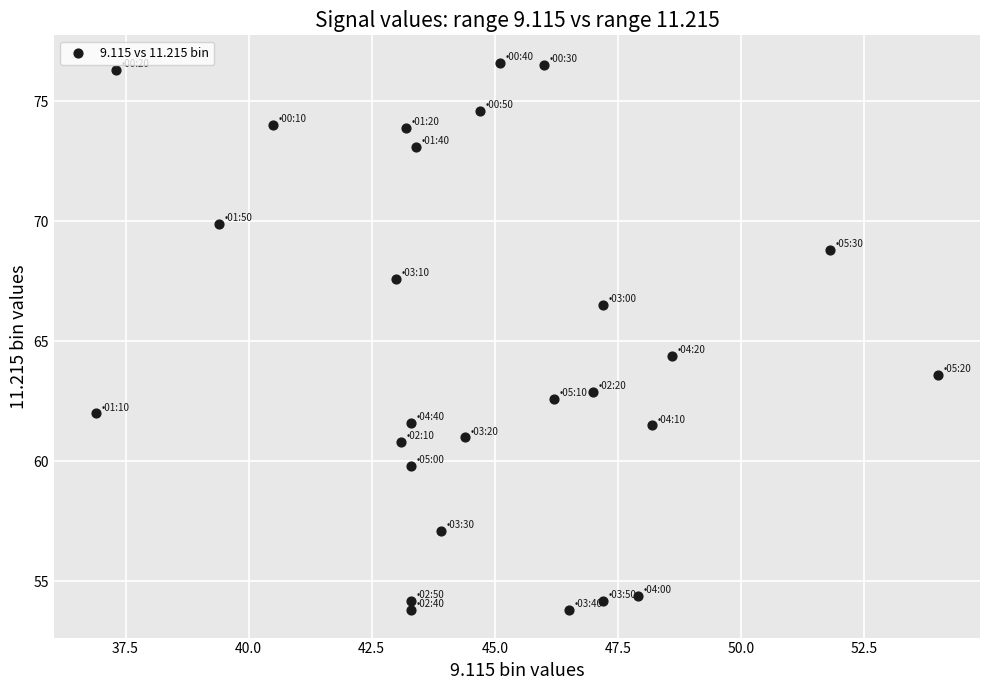

What Y value in the scatter plot is closest to 65?

64.4